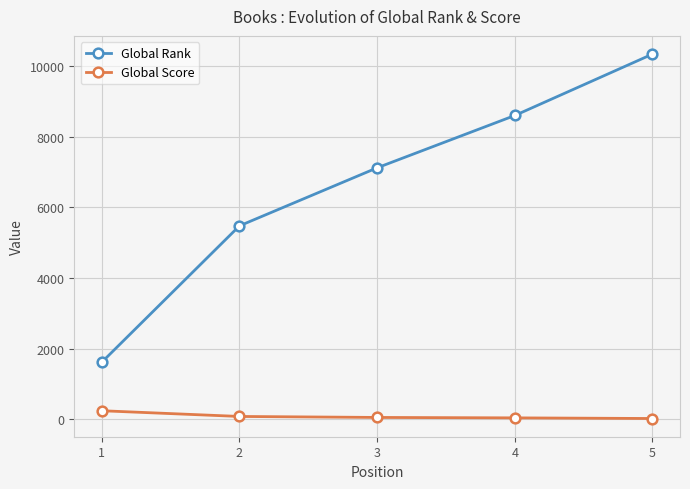

True or false: Global Score and Global Rank cross at least once.

False